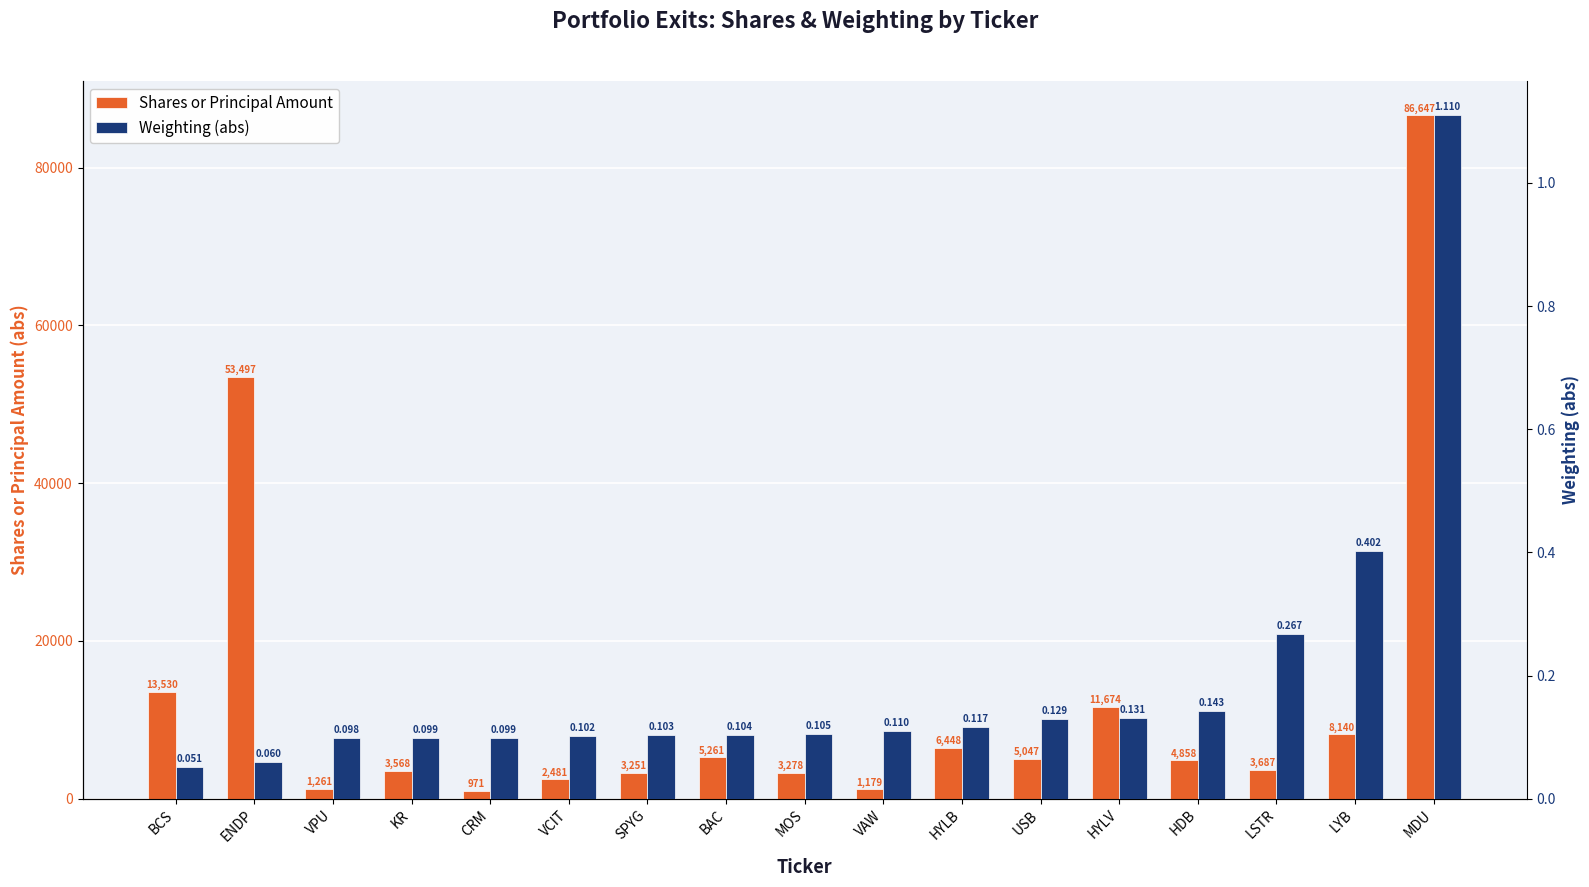

What value does the Shares or Principal Amount series have at MDU?

86647.0